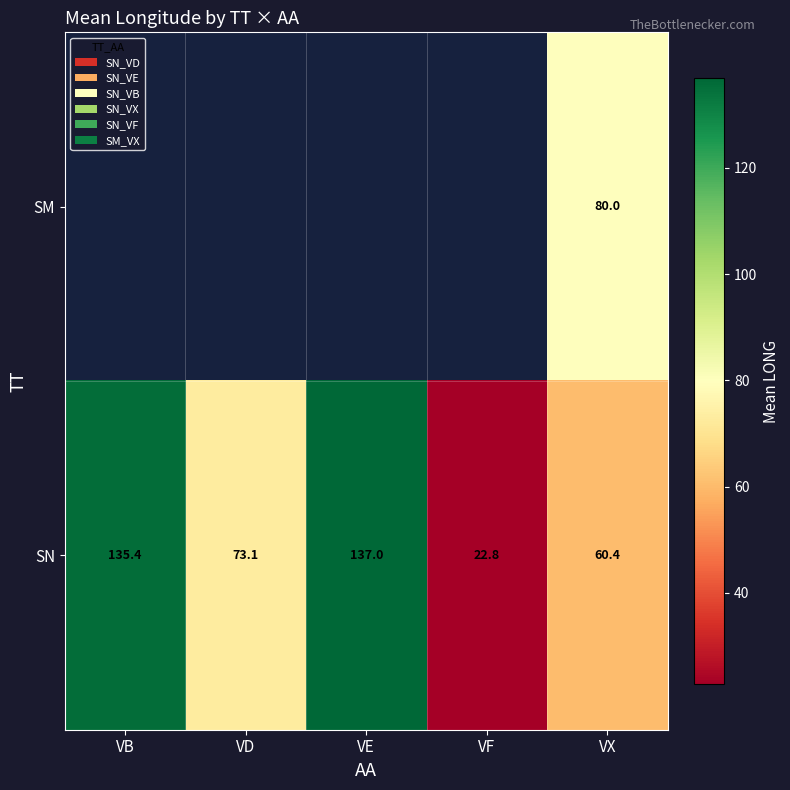

What is the highest value of the SN series?

137.0